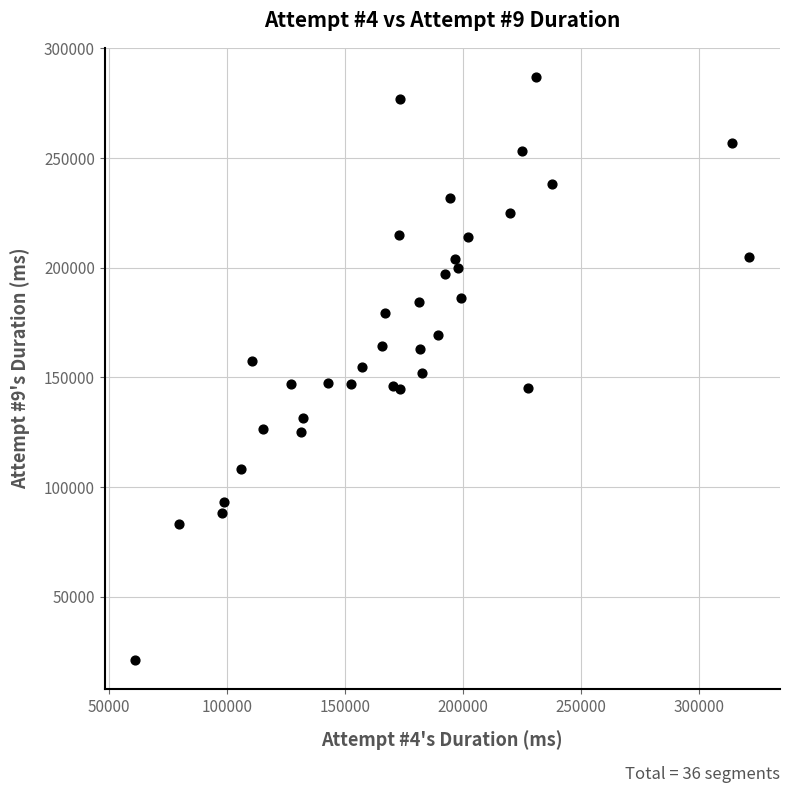

What is the range of Y values (max minus min)?

265803